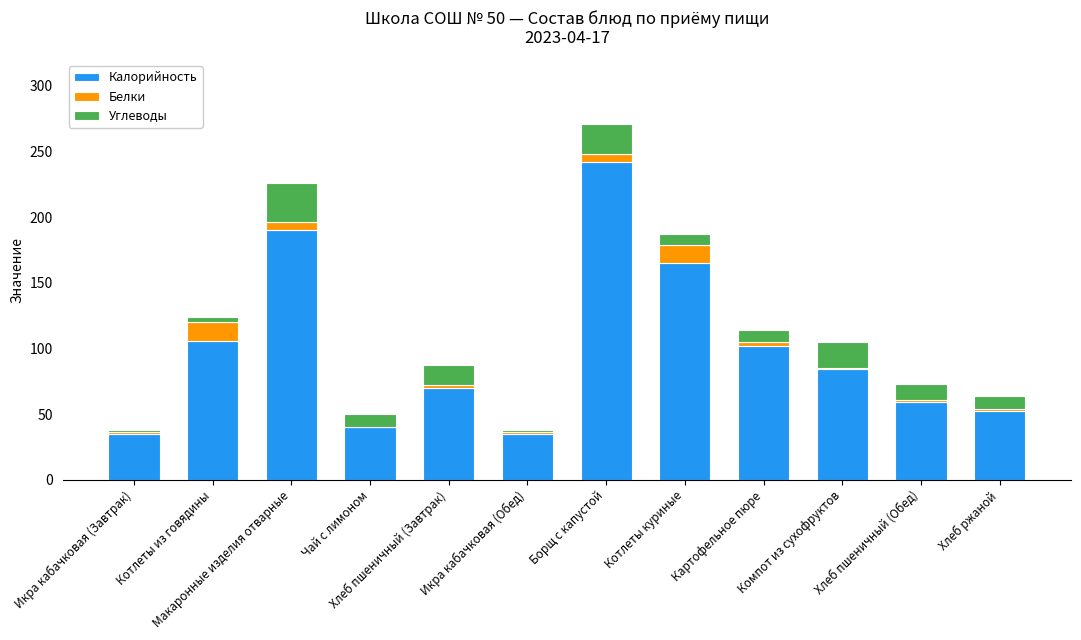

What is the sum of the Калорийность values at Икра кабачковая (Обед) and Борщ с капустой?

277